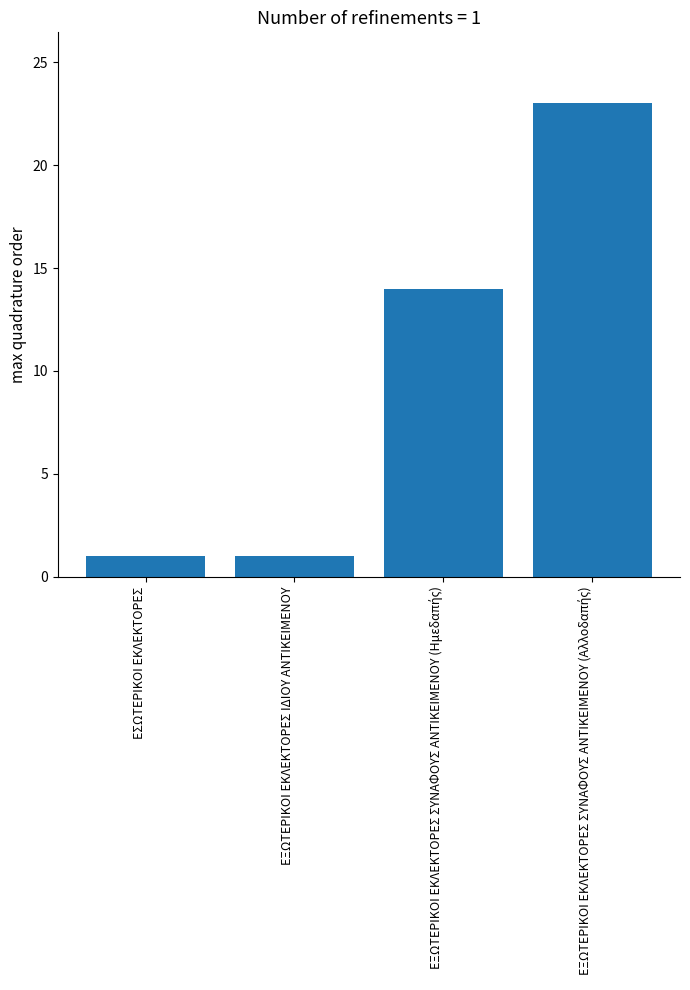

The chart shows a value of 1 at ΕΣΩΤΕΡΙΚΟΙ ΕΚΛΕΚΤΟΡΕΣ. True or false?

True